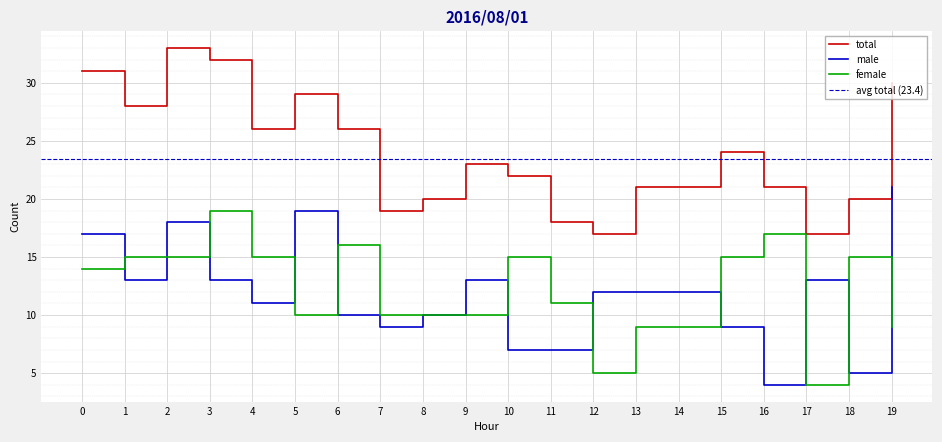

At which label does male reach its minimum?

16